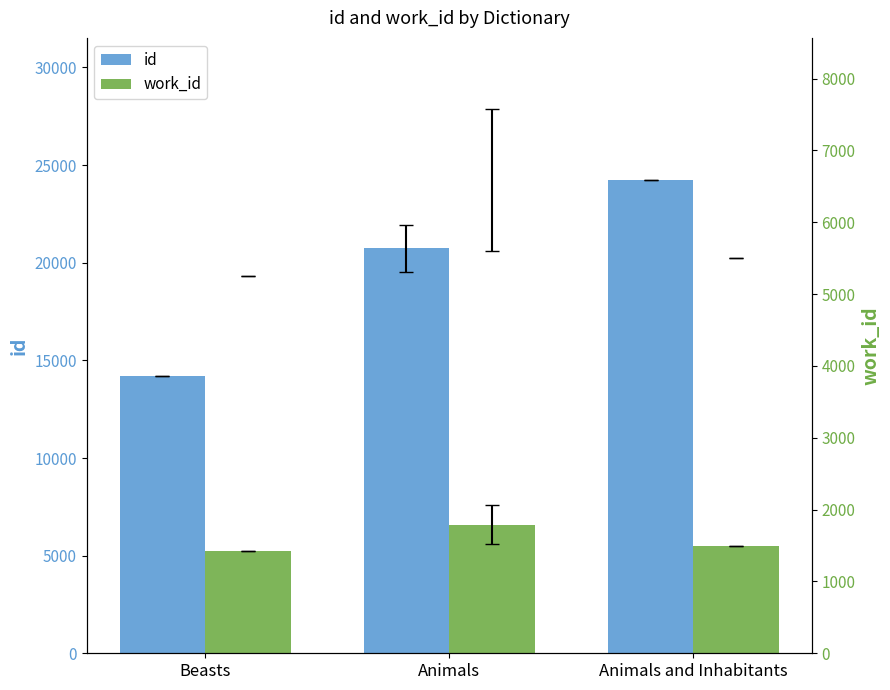

How many data points in work_id are above 5507?

1